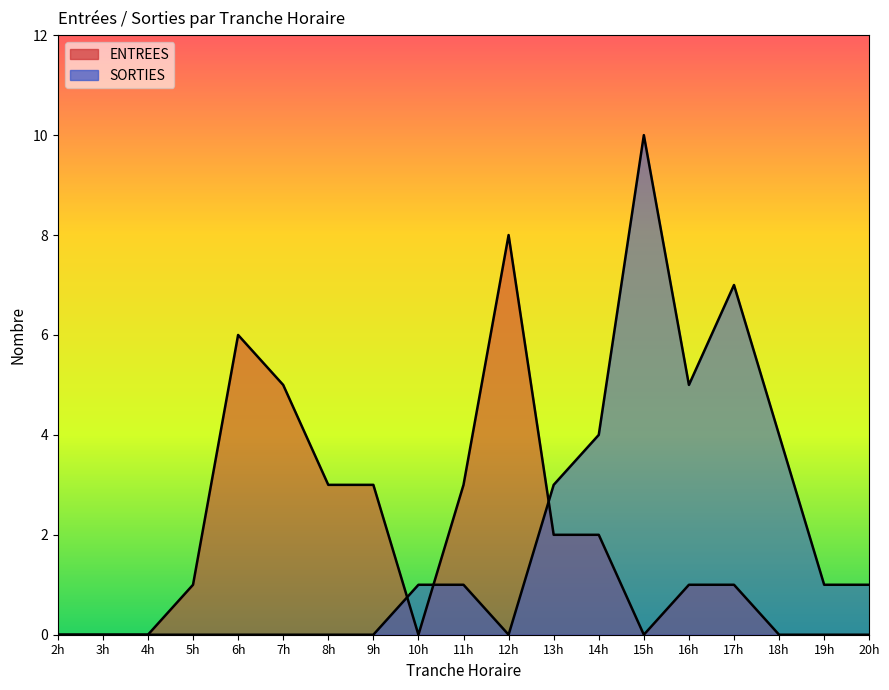

At which label does SORTIES reach its minimum?

2h